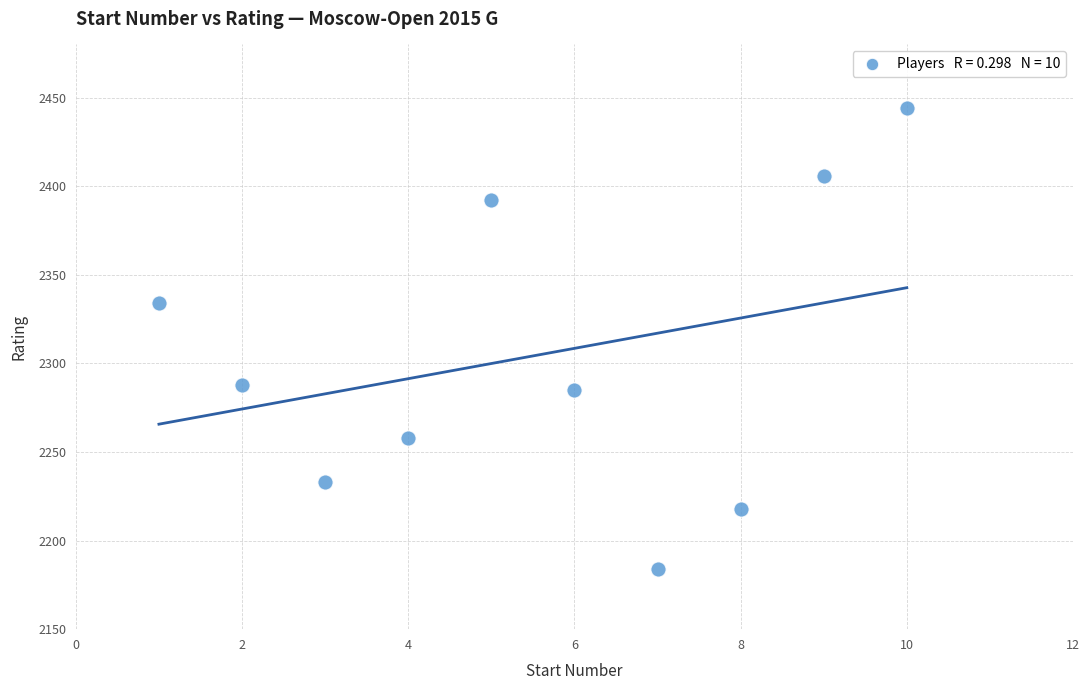

What is the range of X values (max minus min)?

9